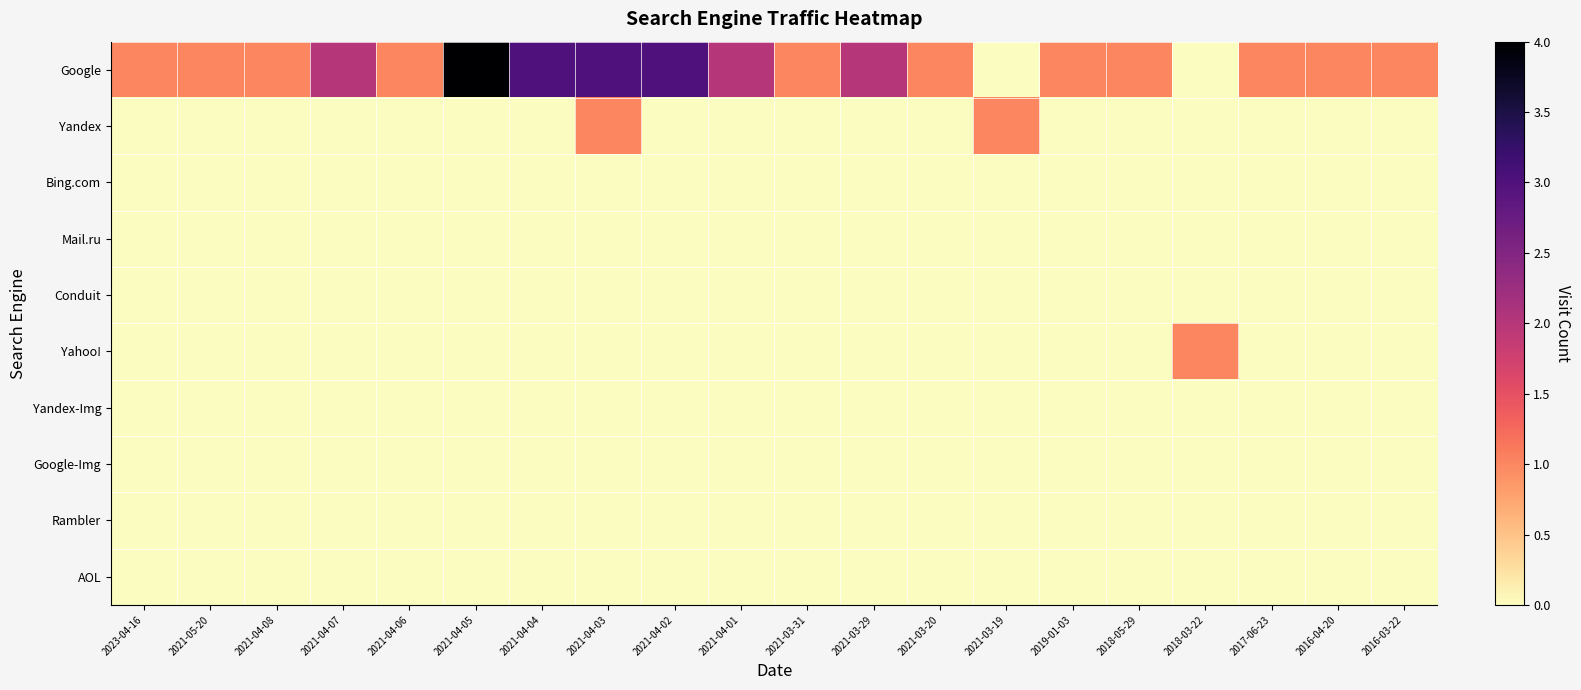

Which series changed the most between 2021-05-20 and 2021-04-01?

Google